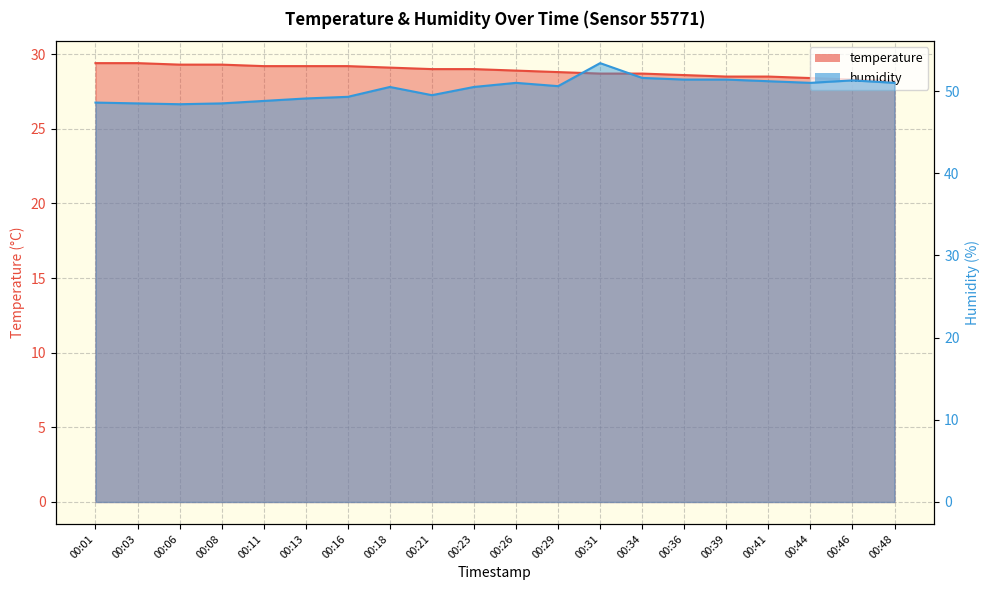

What is the greatest value displayed?

53.4